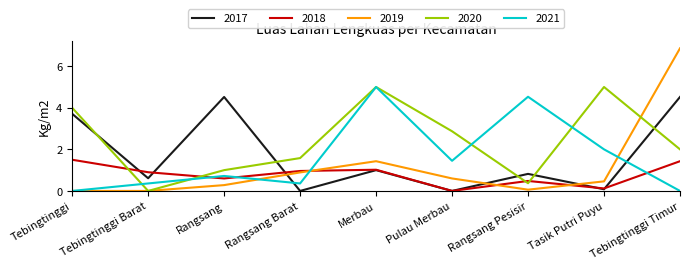

Which series has the largest total across all categories?

2020